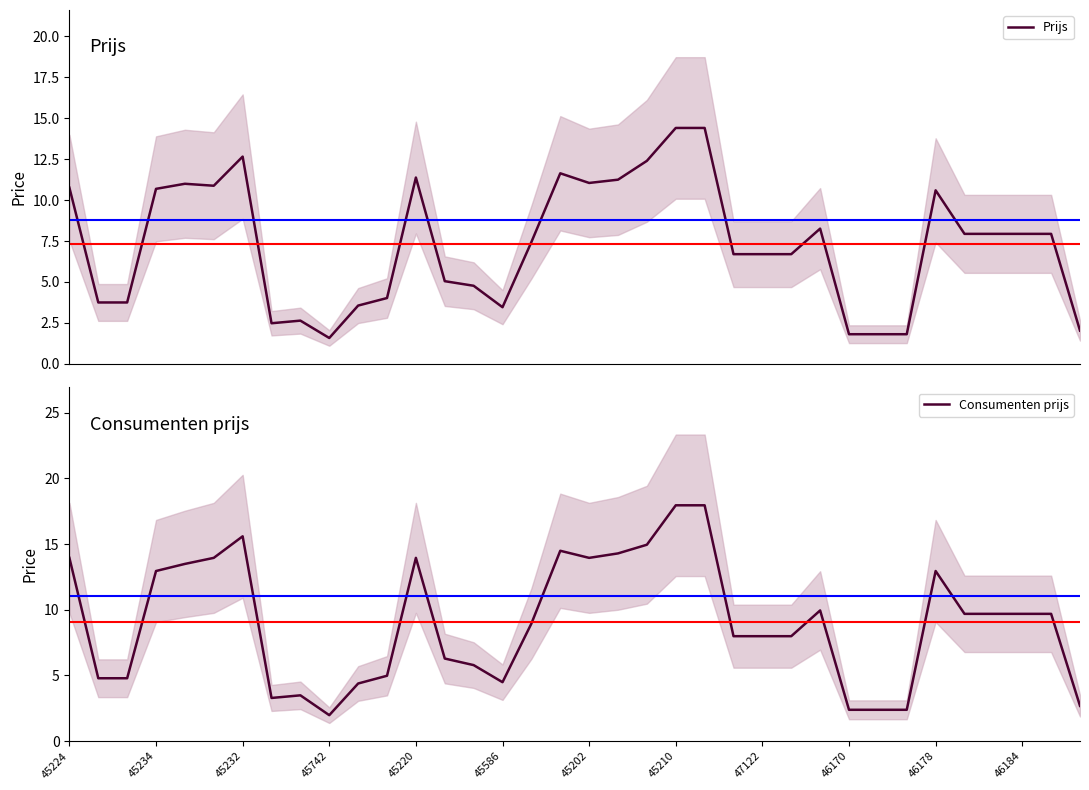

At which category does Consumenten prijs reach its first local peak?

45232